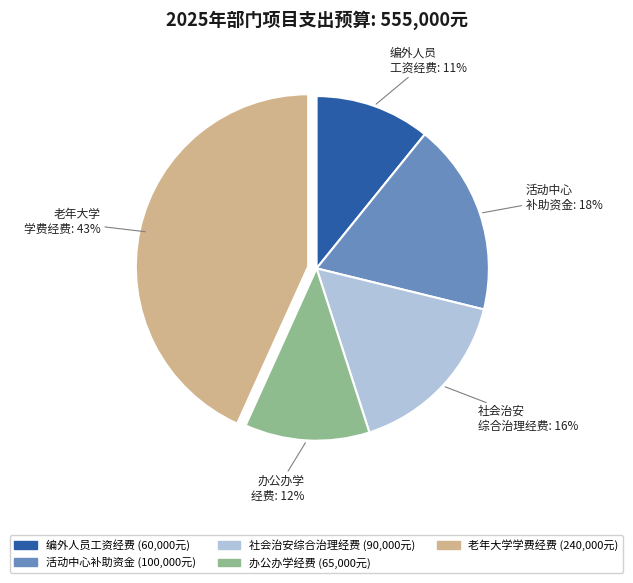

Is there any slice that represents more than half of the pie?

No